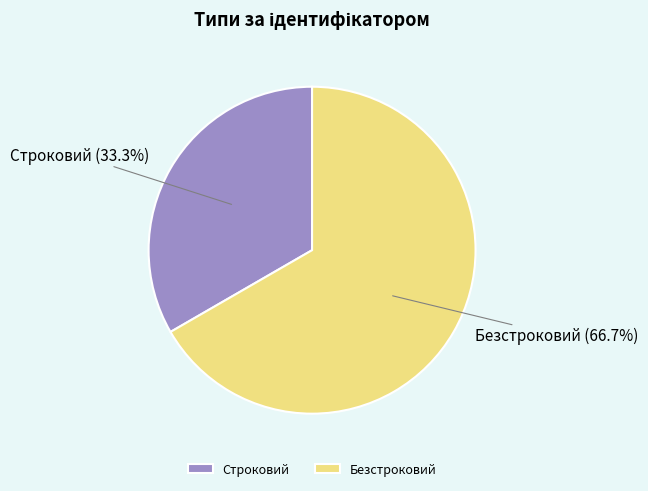

Does Безстроковий represent more than half of the total?

Yes